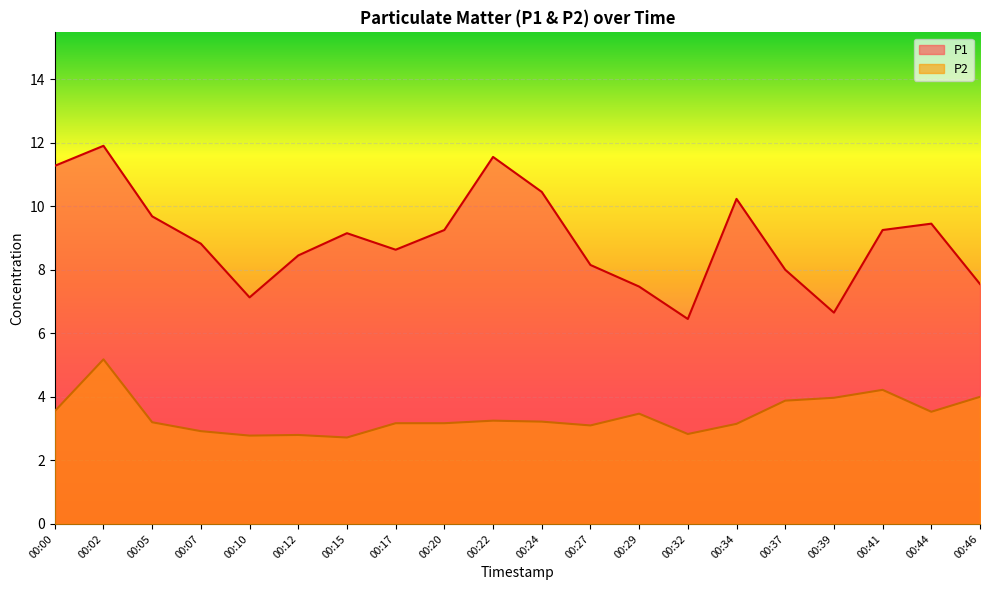

What is the value of the P2 point at the 16th from the left?

3.9